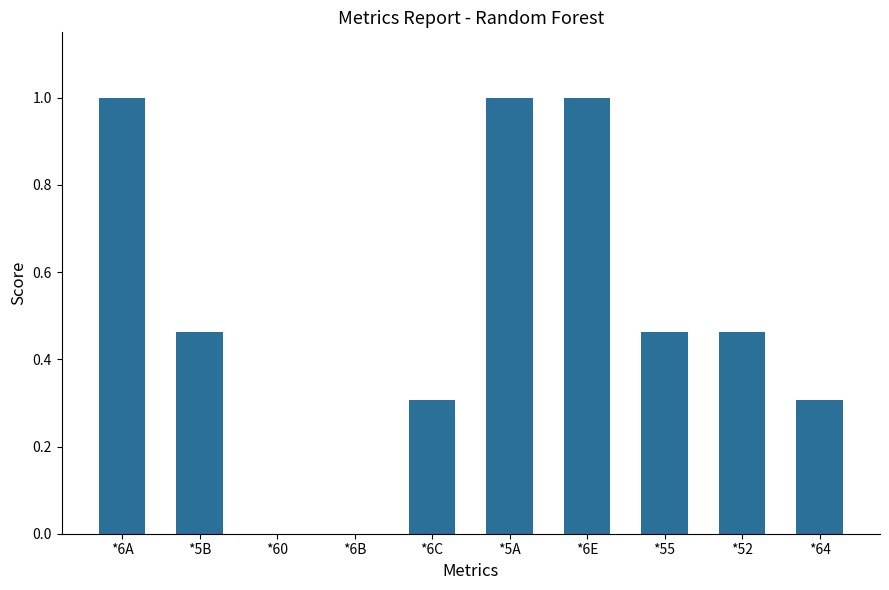

What is the change in value from *6C to *55?

+0.2